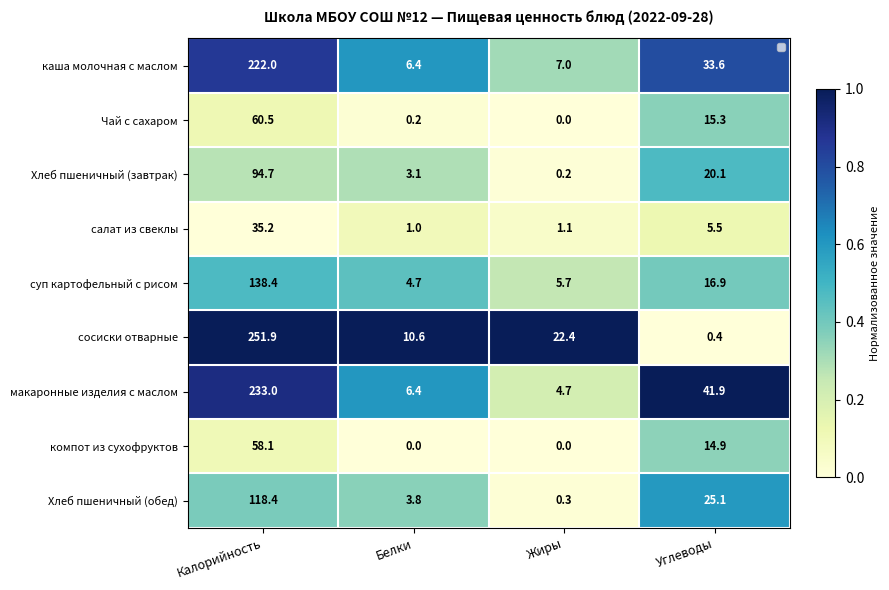

At which category is the sum across all series the highest?

Калорийность